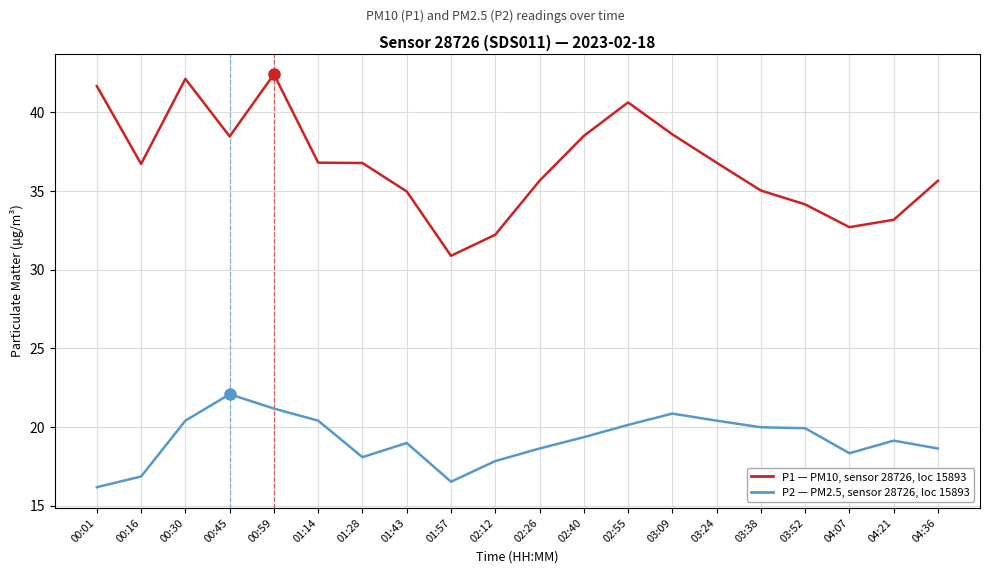

What is the total value across all series at 01:14?

57.2